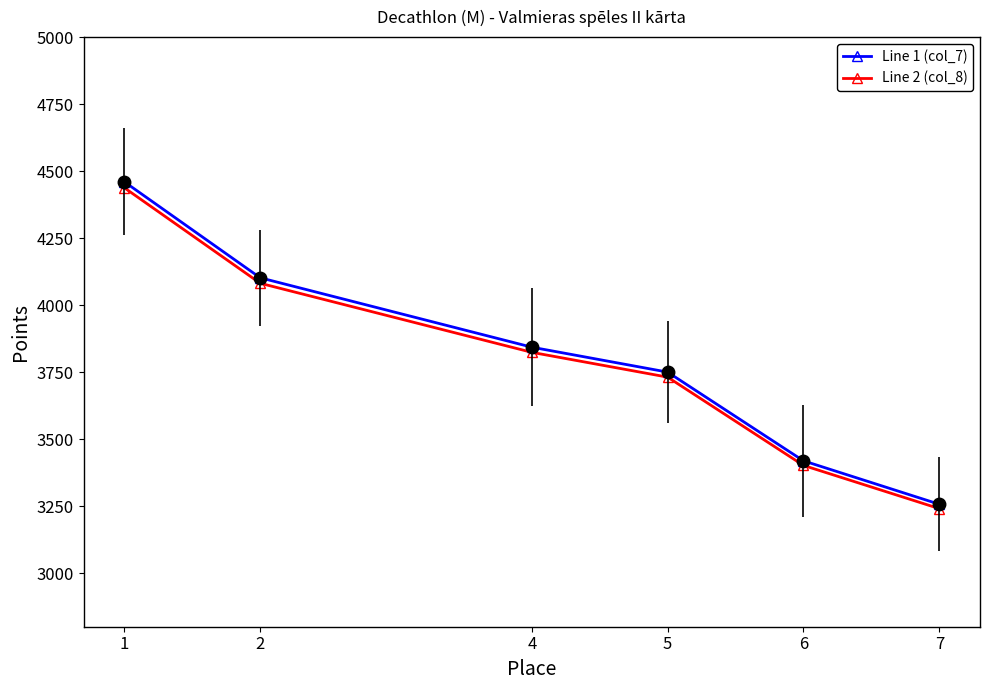

What is the total value across all series at 2?

8183.5